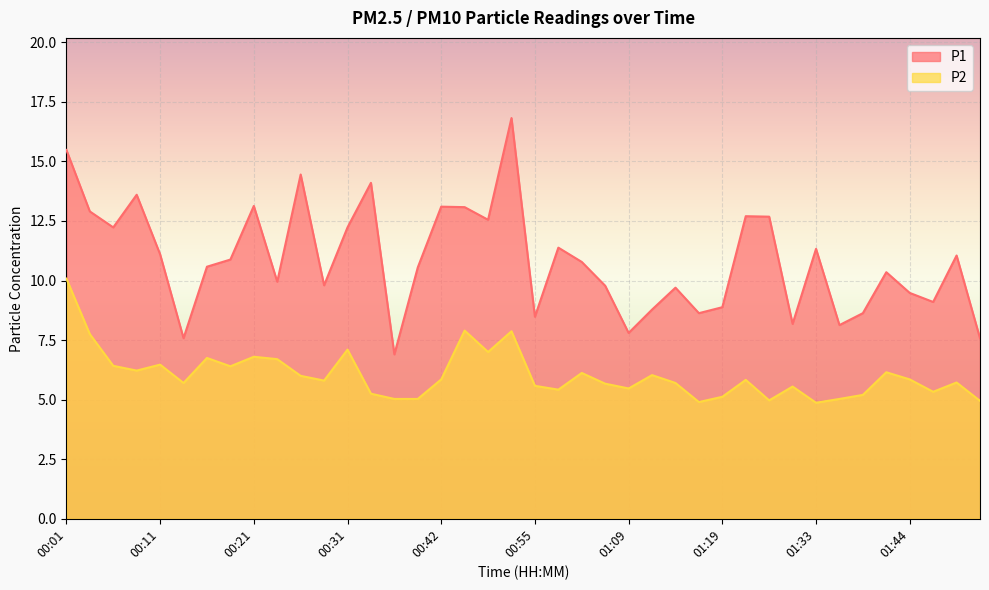

At 01:30, list the series in order from smallest to largest.

P2, P1